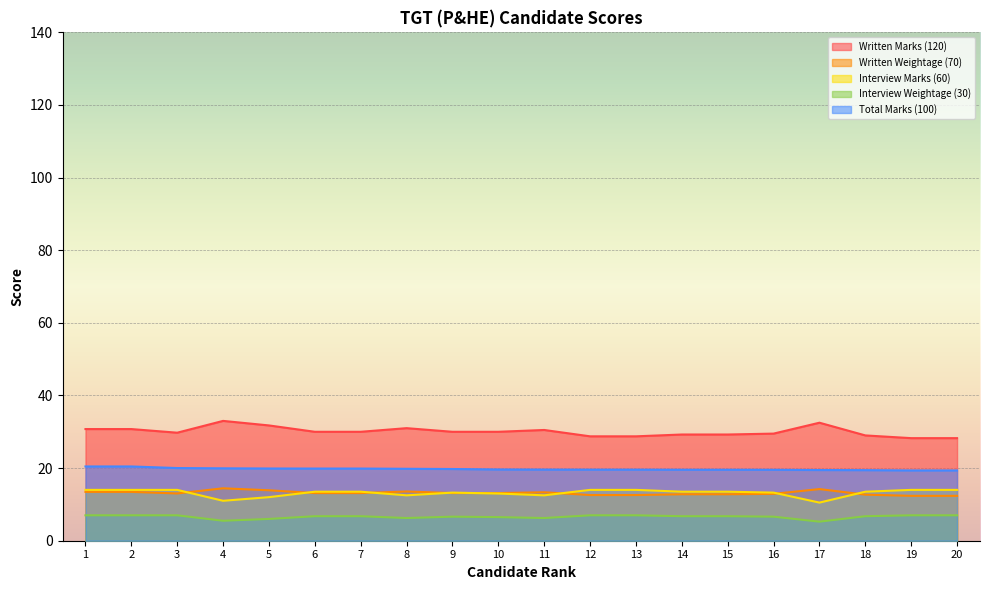

At which label is Written Weightage (70) closest to 13?

3